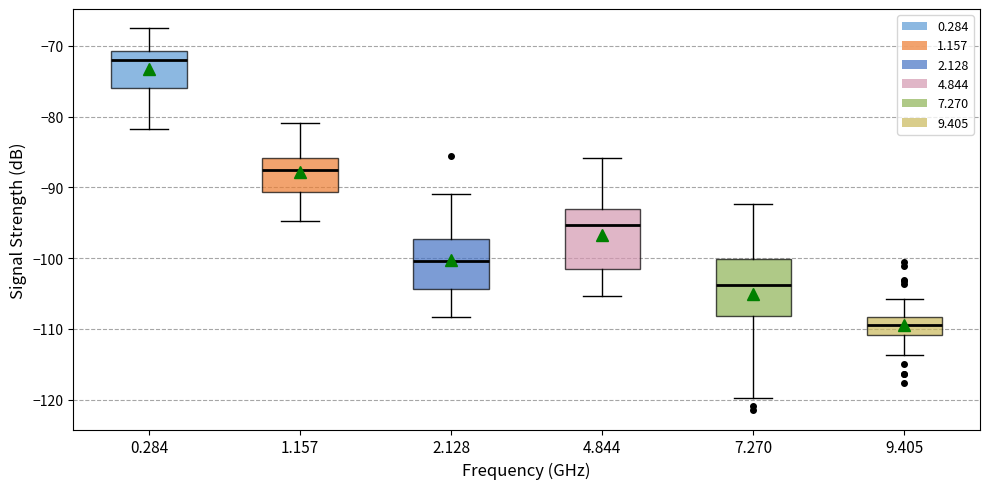

Where does the median line of the box at x = 9.405 sit on the y-axis? The values are not printed on the chart, so give them approximately, as read against the axis.

-109